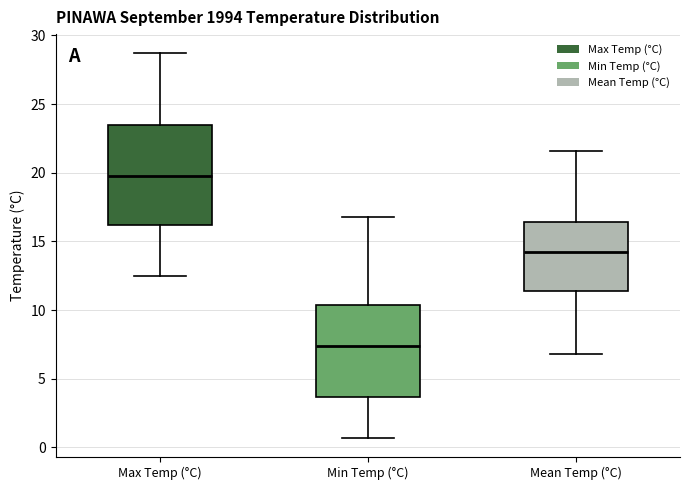

Reading left to right, transcribe this box plot: for each box, give where its median line is, the range the box spans, and where its two whiskers end, as read against the y-axis. The values are not printed on the chart, so give them approximately, as read against the axis.

Max Temp (°C): median 20.0, box 16.0 to 23.5, whiskers 12.5 to 28.5
Min Temp (°C): median 7.5, box 3.5 to 10.5, whiskers 0.5 to 17.0
Mean Temp (°C): median 14.0, box 11.5 to 16.5, whiskers 7.0 to 21.5